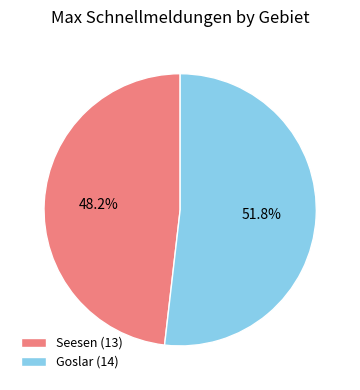

Combined, do Goslar (14) and Seesen (13) account for over 50%?

Yes